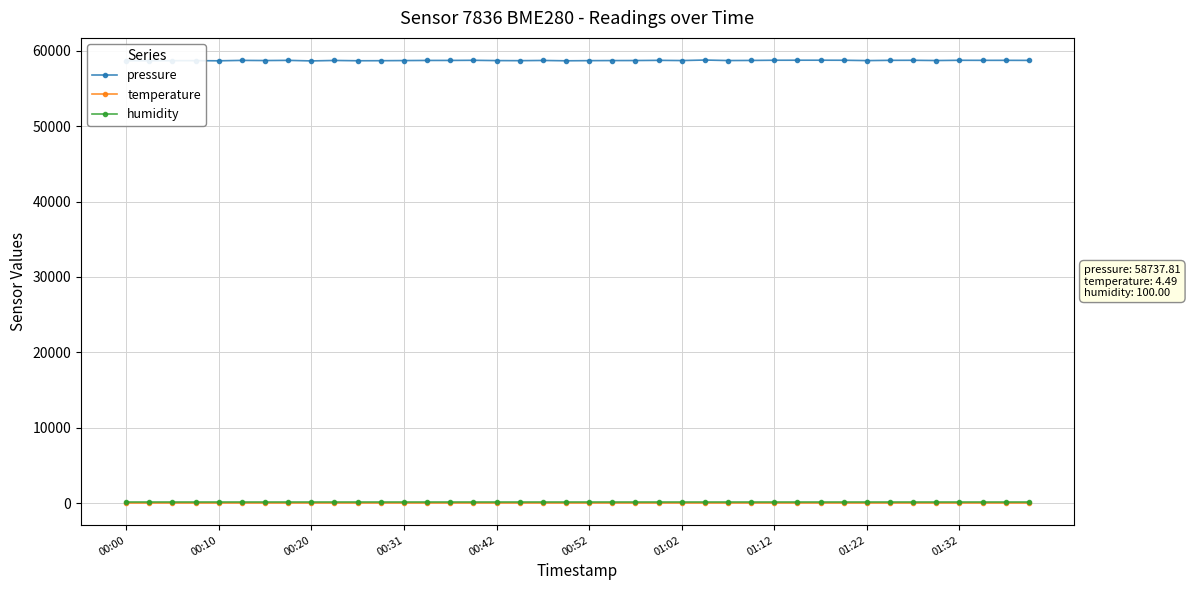

How many data points does each series have?

40